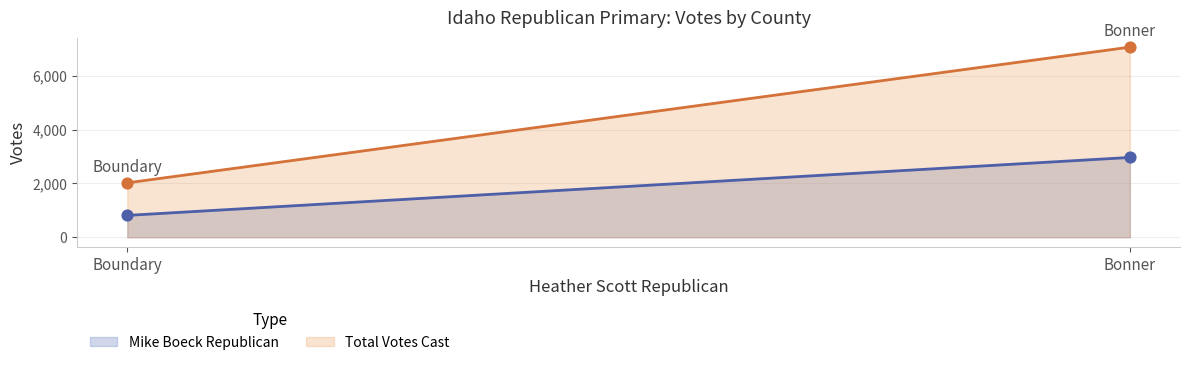

Which series has the widest spread of Y values?

Total Votes Cast